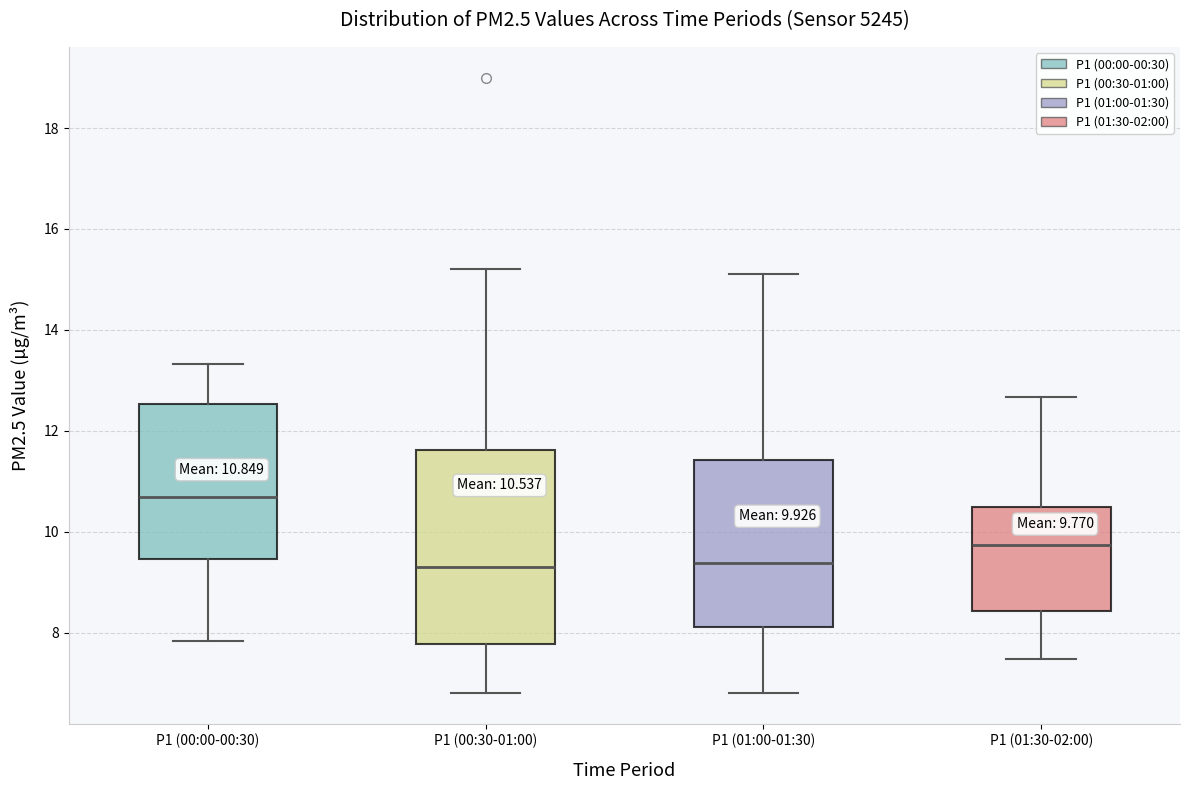

Which box's median line is the highest?

P1 (00:00-00:30)